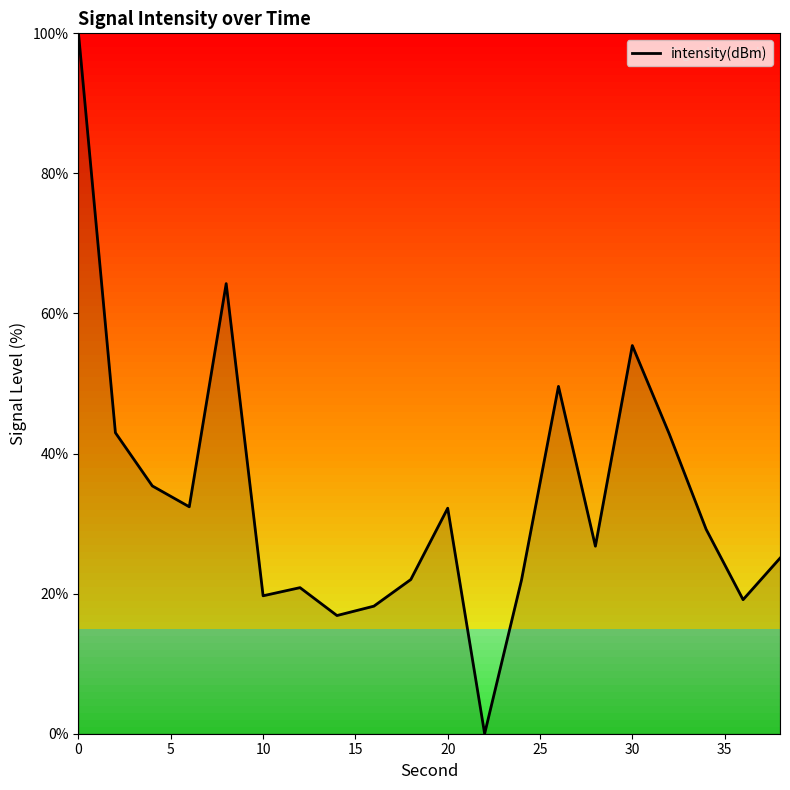

What is the difference between the maximum and minimum values?

100.0